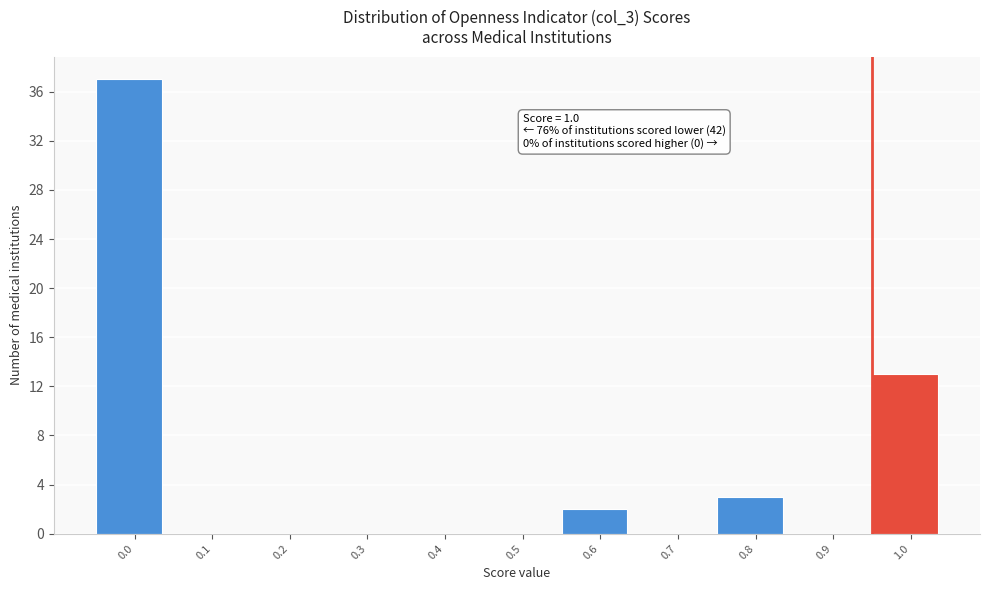

Reading right to left, transcribe all the data shown in this chart.

1.0=13	0.9=0	0.8=3	0.7=0	0.6=2	0.5=0	0.4=0	0.3=0	0.2=0	0.1=0	0.0=37